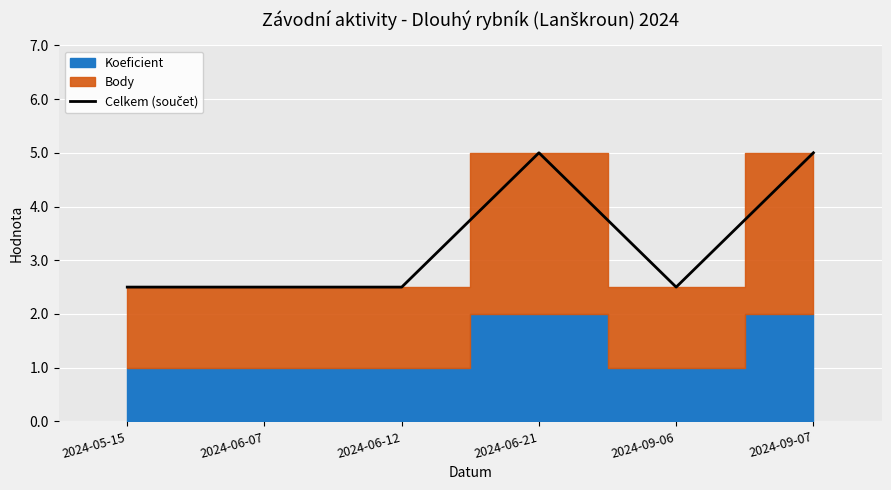

True or false: the data shows 8.5 at 2024-09-07.

False